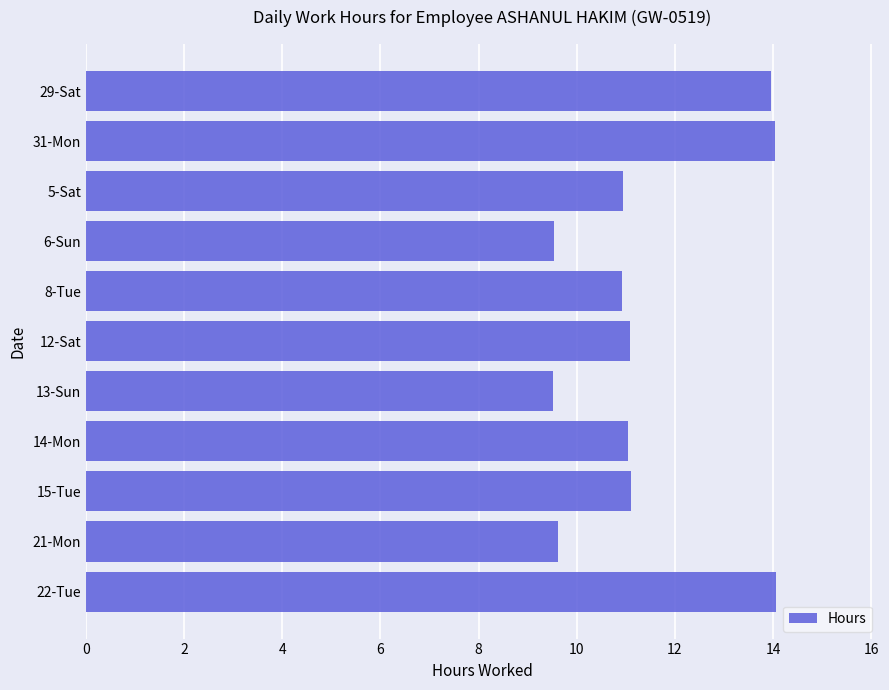

What is the difference between the second highest and minimum values?

4.5